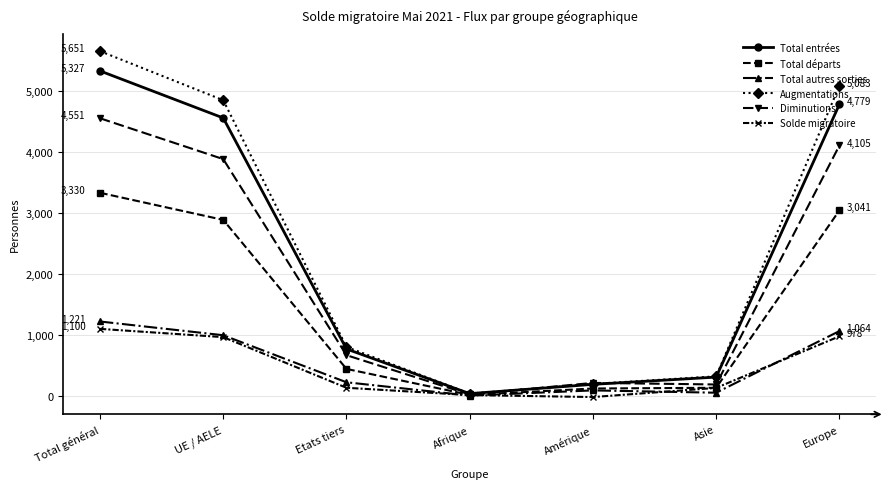

Between Amérique and Asie, which series saw the biggest shift?

Solde migratoire